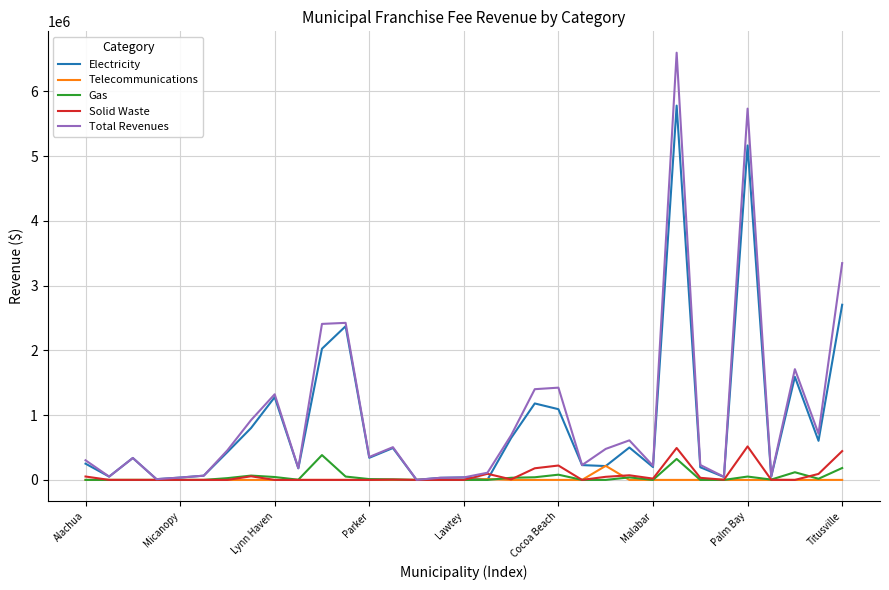

What is the maximum value for Total Revenues?

6594719